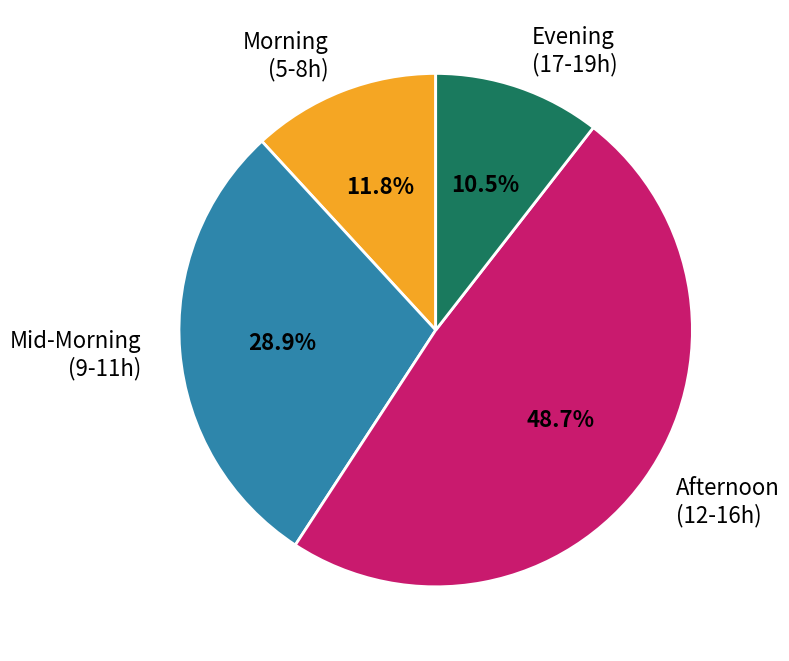

To the nearest percent, what is the difference between the largest and smallest slice percentages?

38%